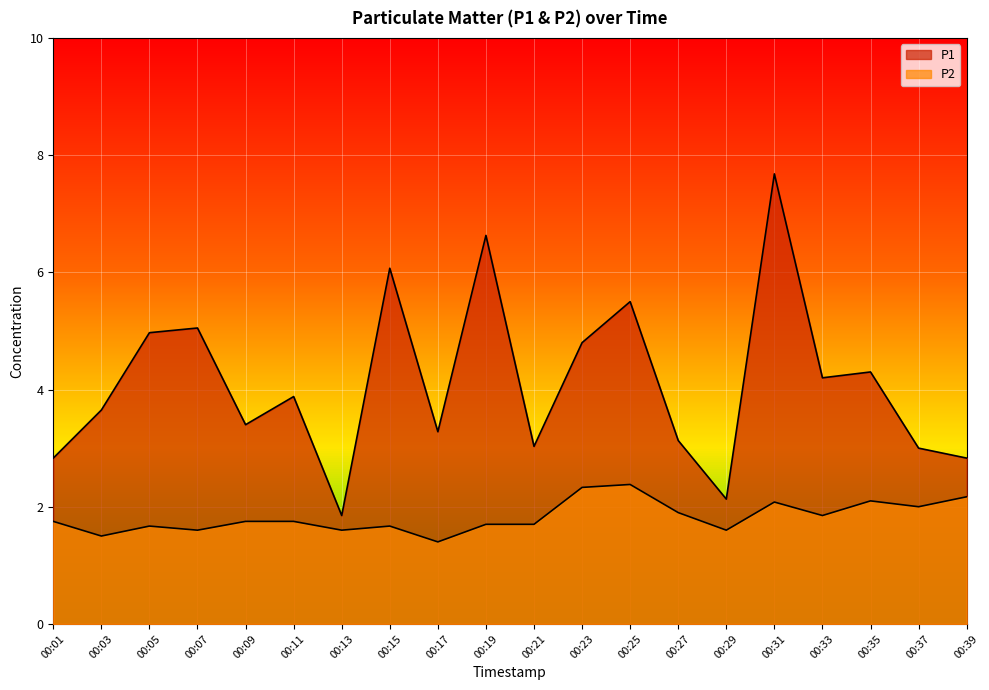

How many interior local valleys does the P1 series have?

6